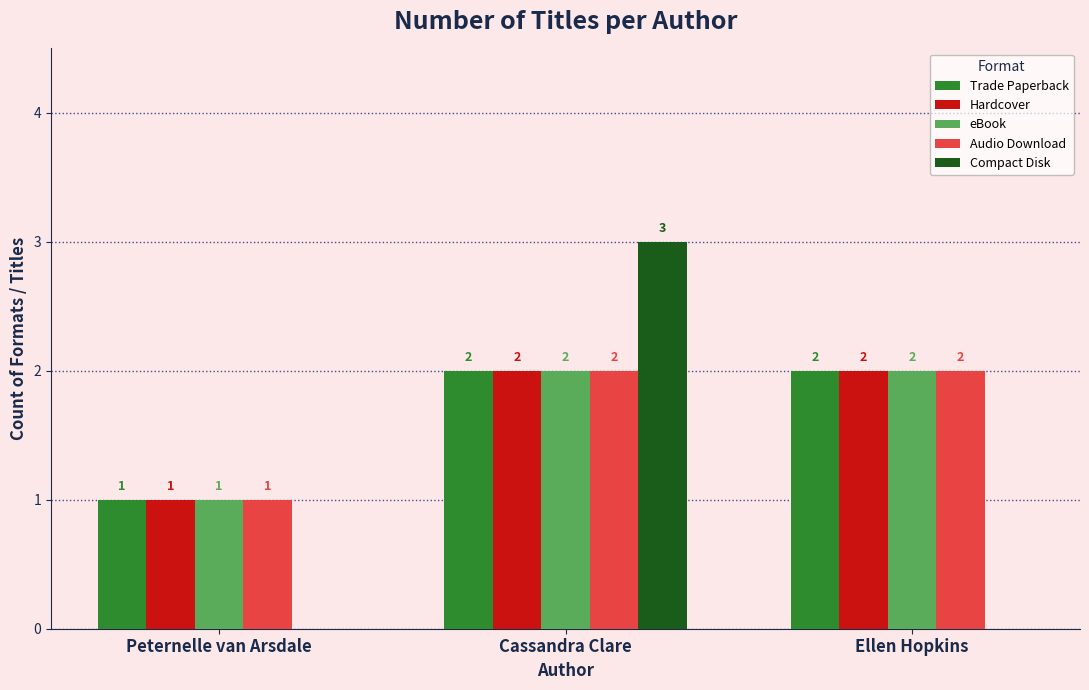

The eBook series shows 1 at Peternelle van Arsdale. True or false?

True